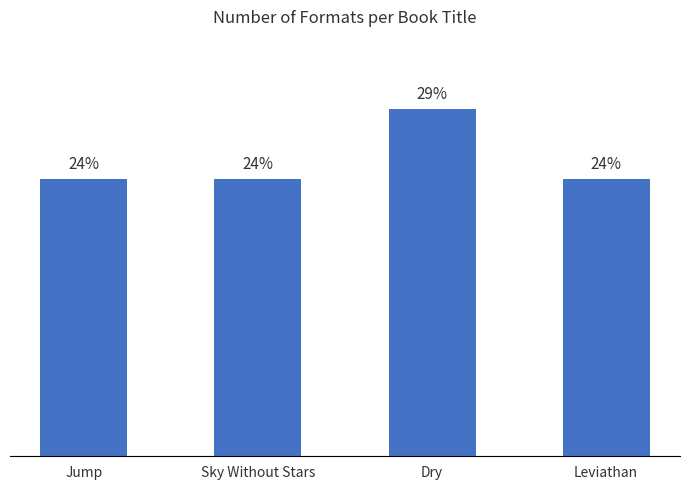

Does the chart contain any negative values?

No